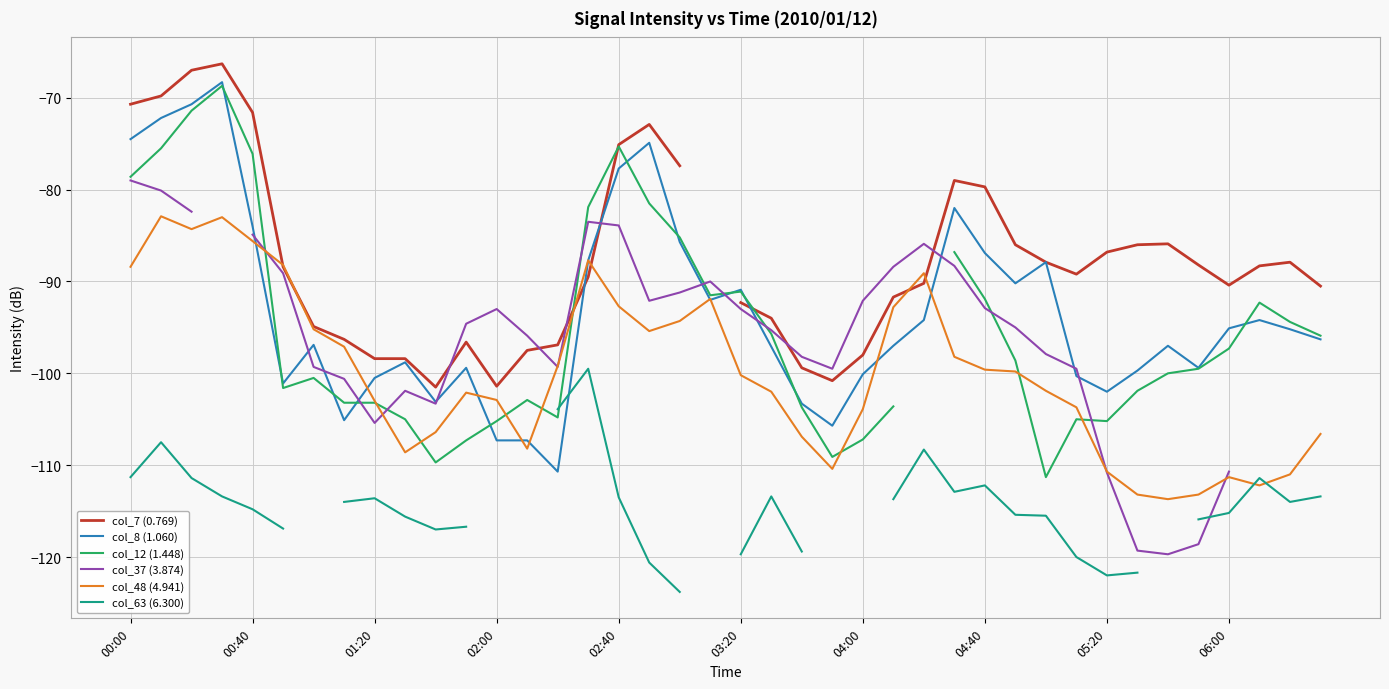

How many intersections are there between col_48 (4.941) and col_7 (0.769)?

6